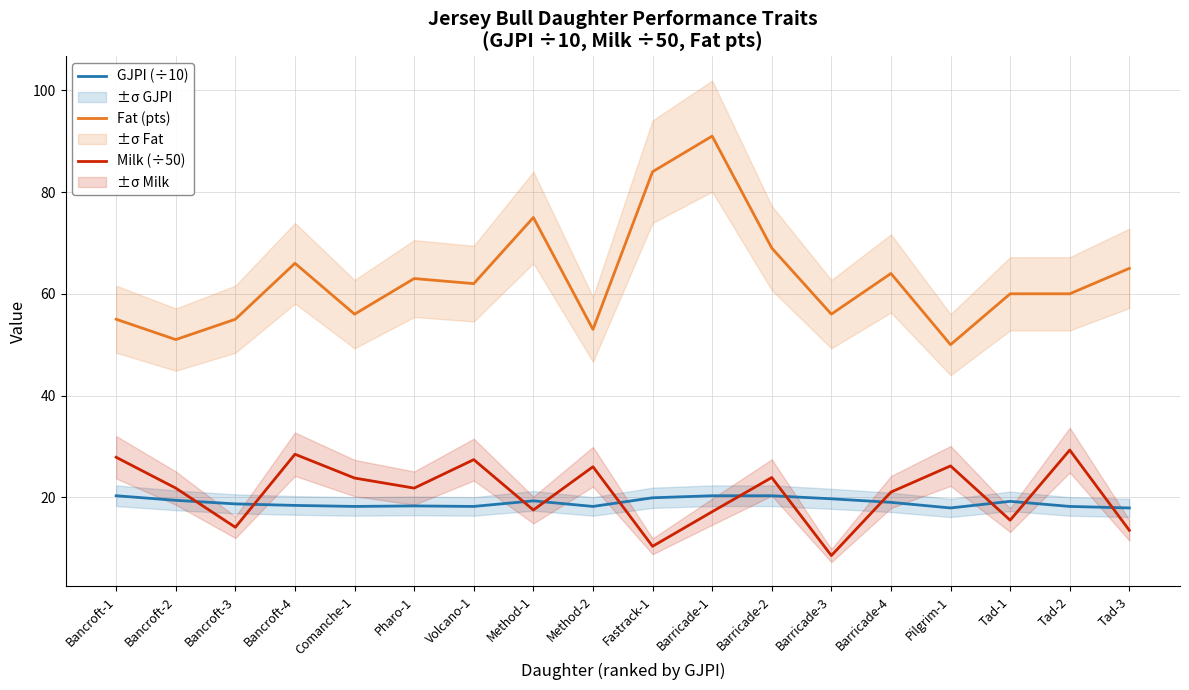

Between Bancroft-3 and Barricade-3, which series saw the biggest shift?

Milk (÷50)